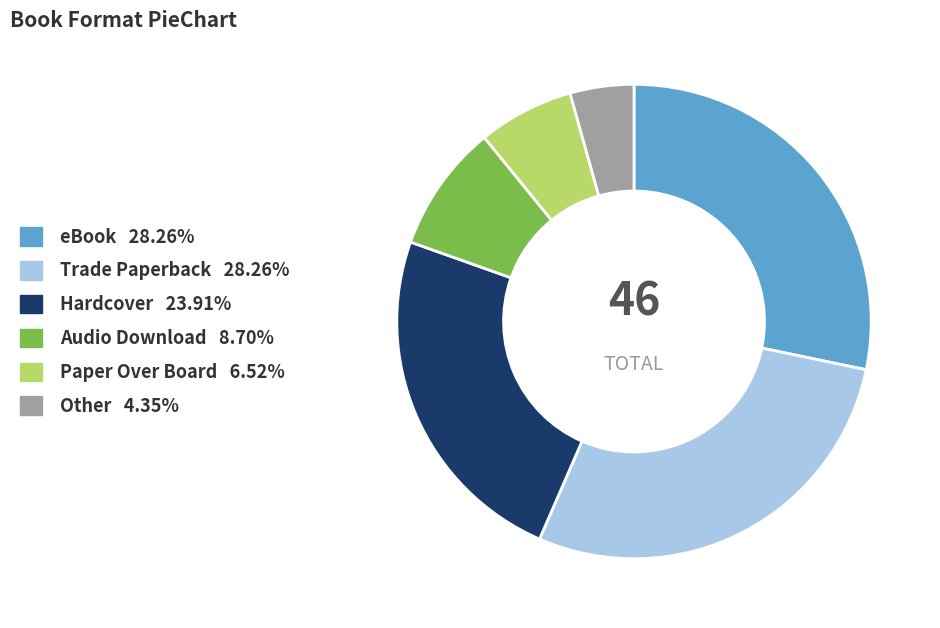

Between Other and Paper Over Board, which is larger?

Paper Over Board